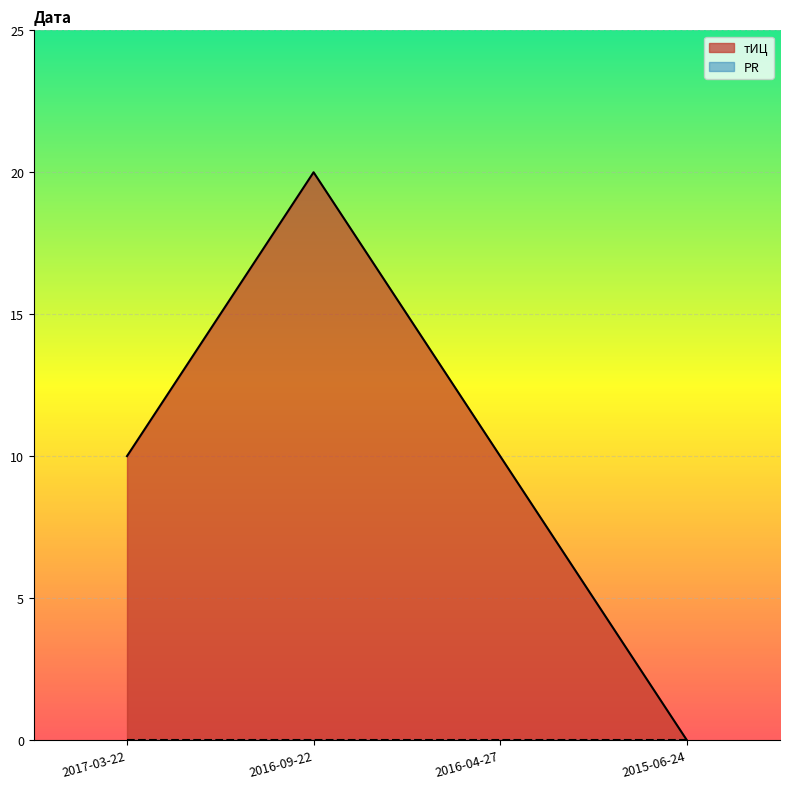

What is the label of the 4th point from the left?

2015-06-24